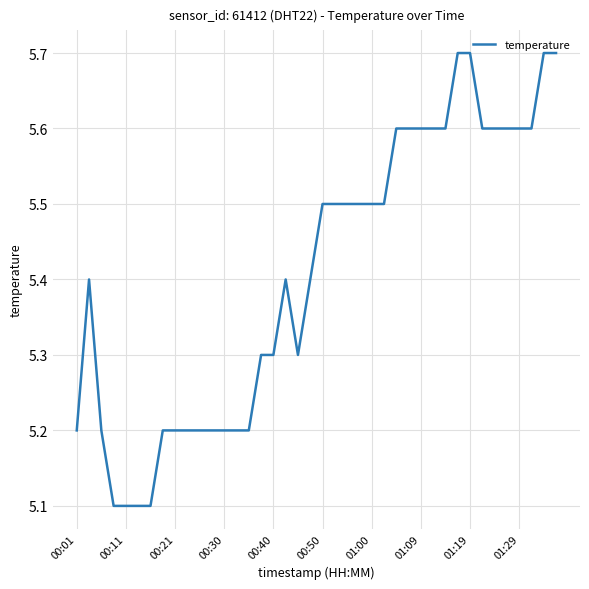

What is the smallest value displayed?

5.1